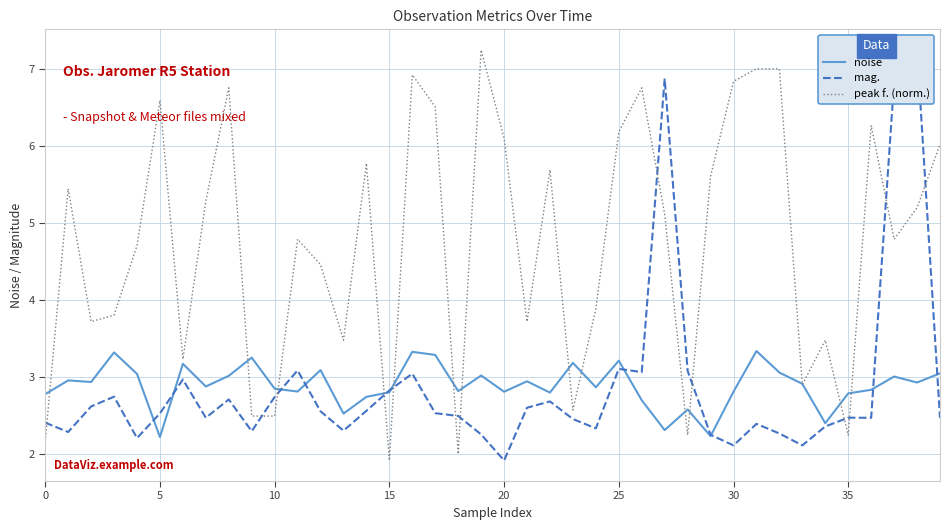

What is the maximum value for noise?

3.3